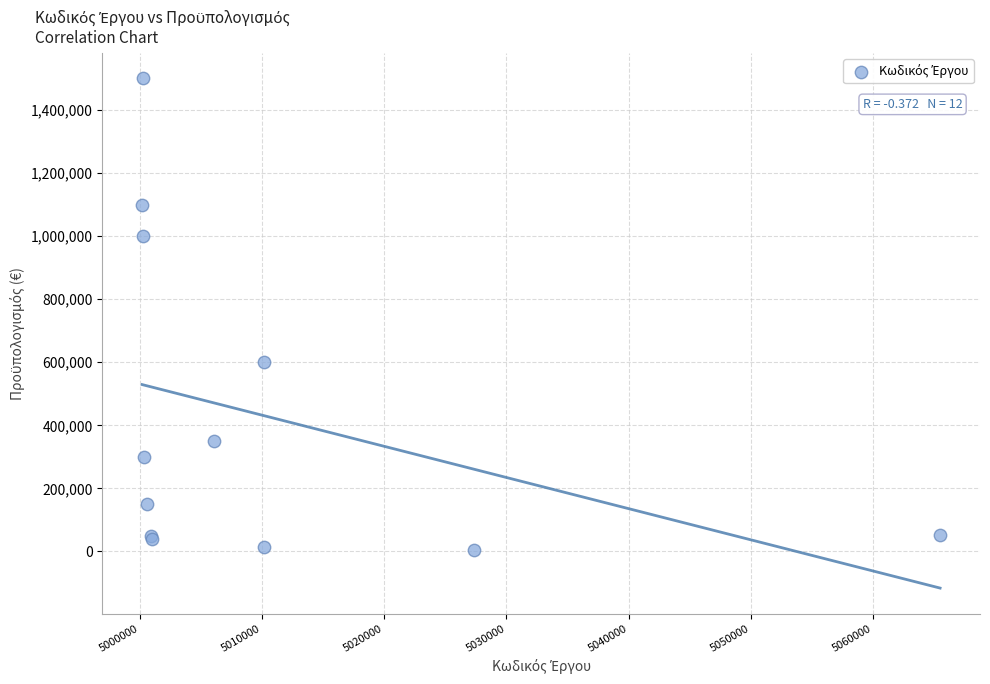

What Y value in the scatter plot is closest to 752500?

600000